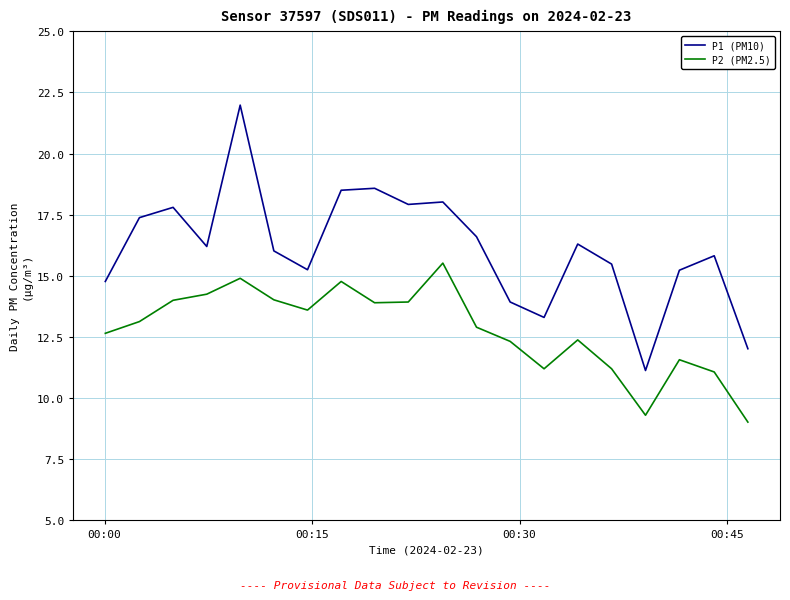

What are all the series names shown in the legend?

P1 (PM10), P2 (PM2.5)